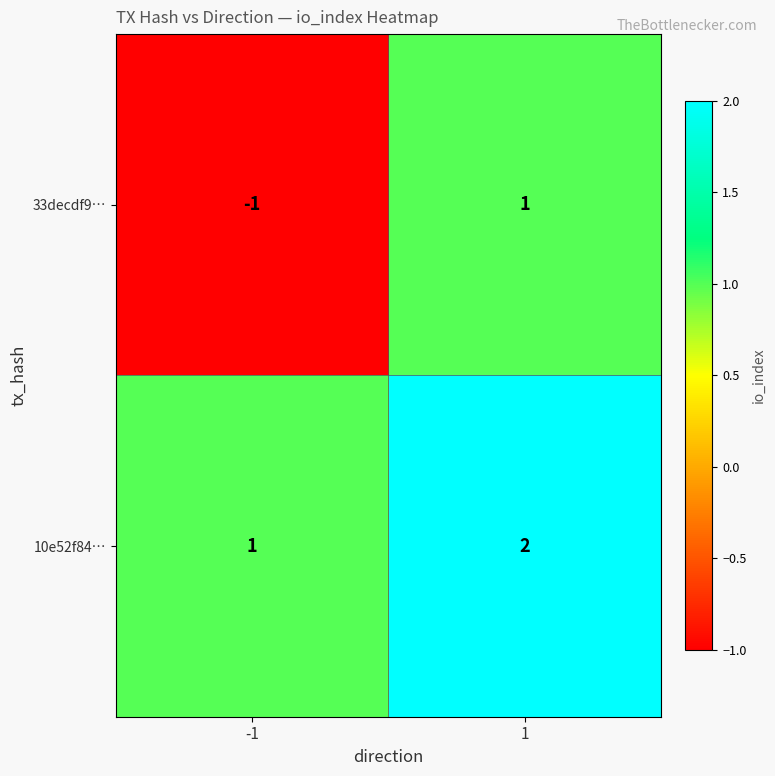

Which series has the largest range (max minus min)?

33decdf9…